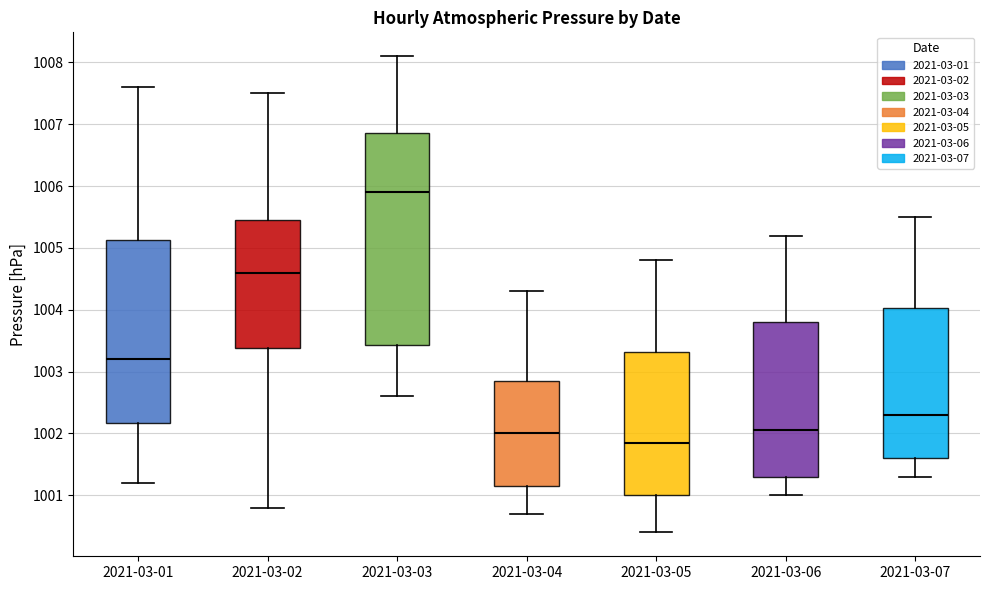

Where is the upper edge of the box for 2021-03-05 on the y-axis? The values are not printed on the chart, so give them approximately, as read against the axis.

1003.3